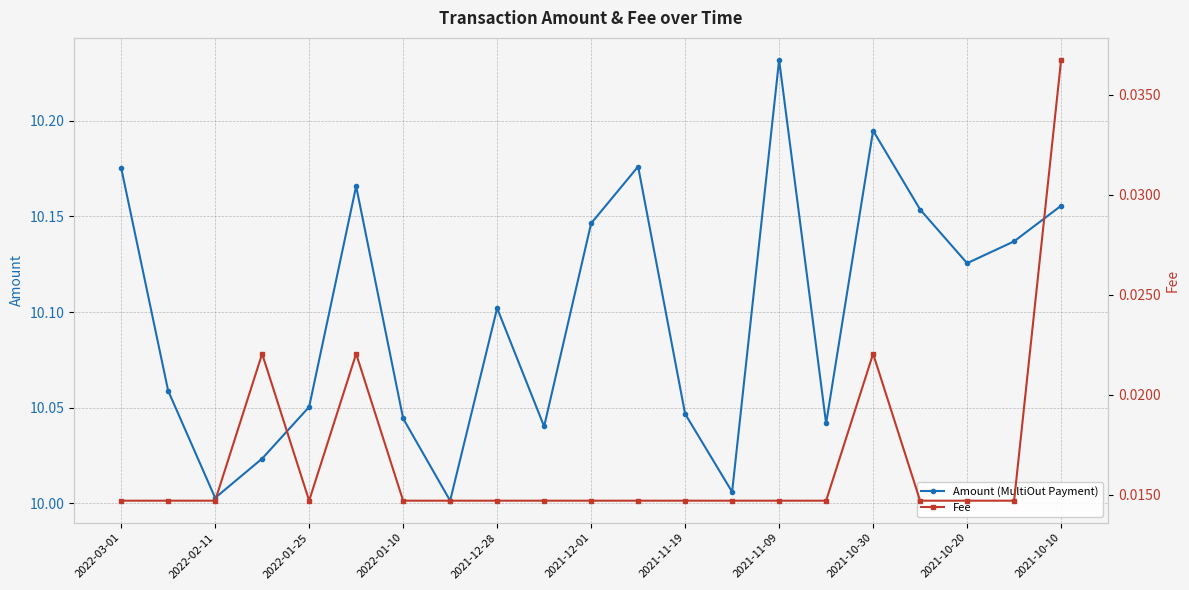

True or false: Amount (MultiOut Payment) has more than 1 points higher than both neighbors.

True